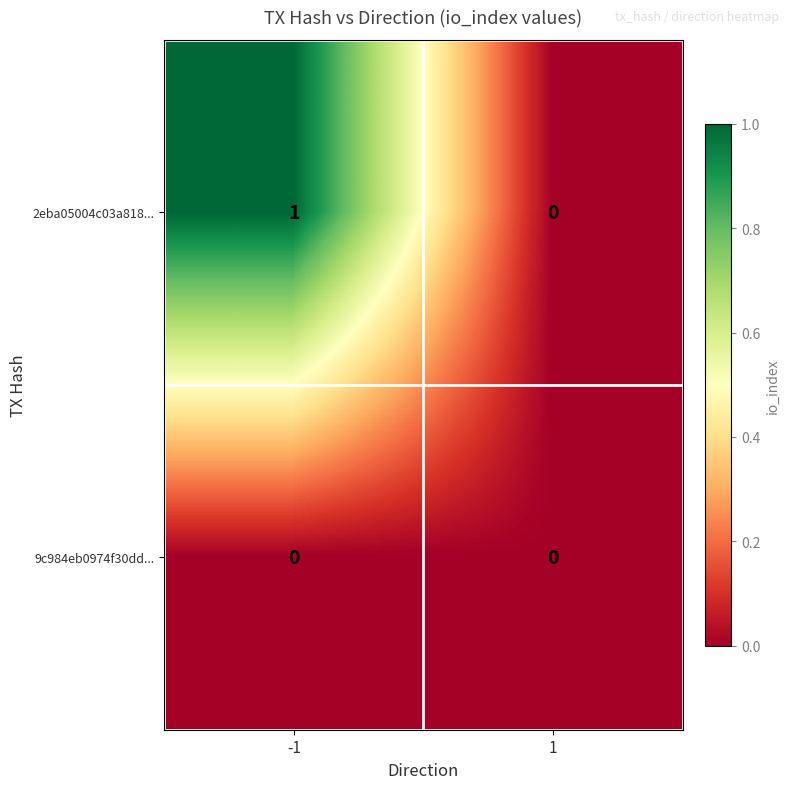

Reading left to right, what are all the values shown in this chart?

2eba05004c03a818...: 1	0
9c984eb0974f30dd...: 0	0